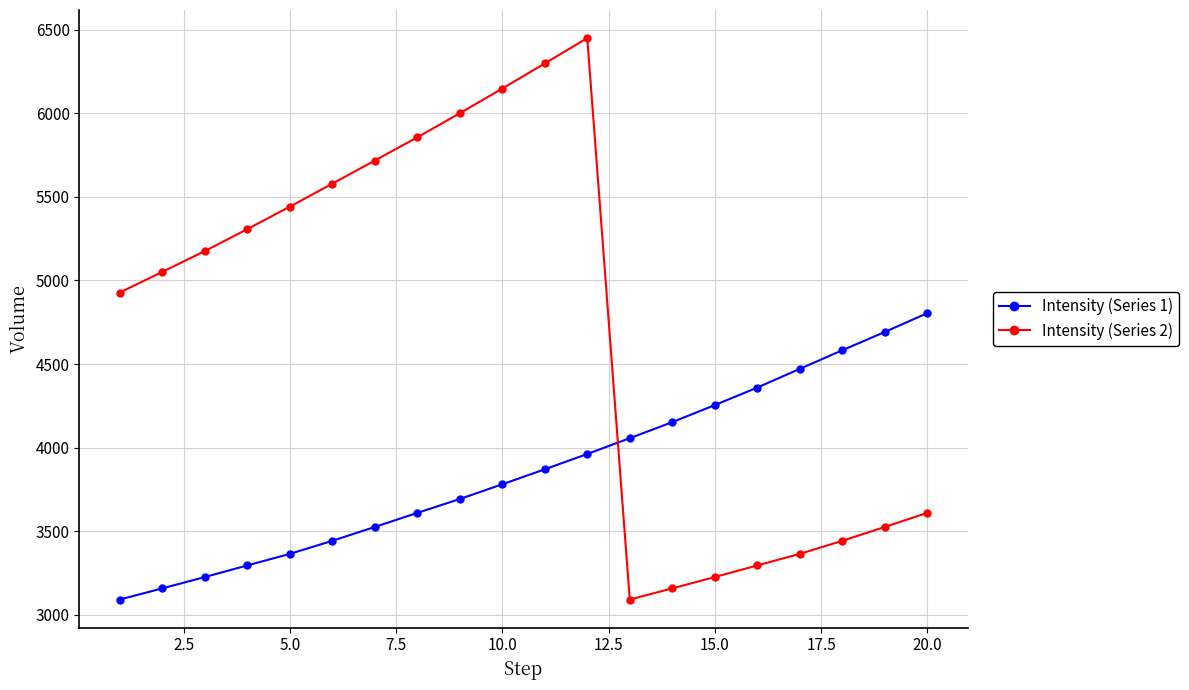

What is the difference between the maximum and minimum values in the Intensity (Series 1) series?

1713.2